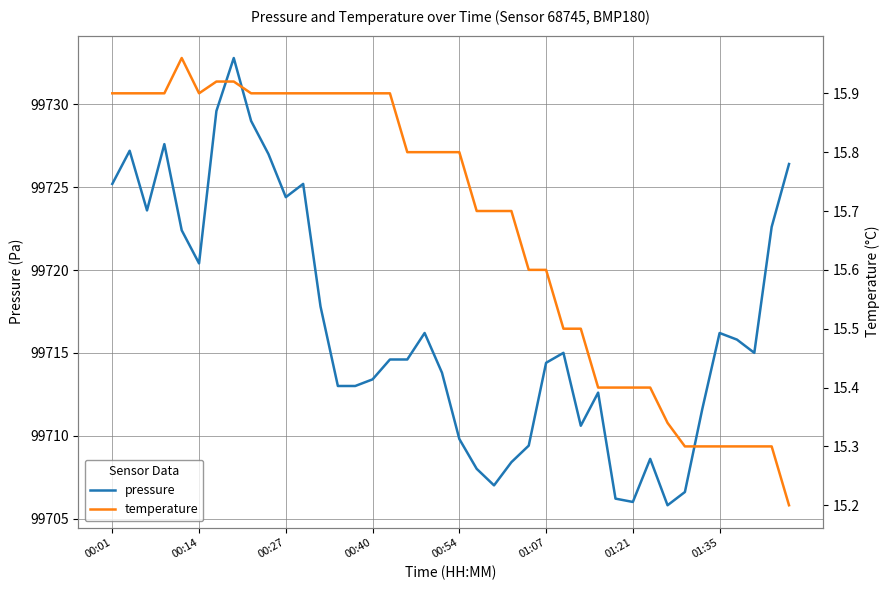

True or false: pressure has a value of 38557.6 at 01:35.

False